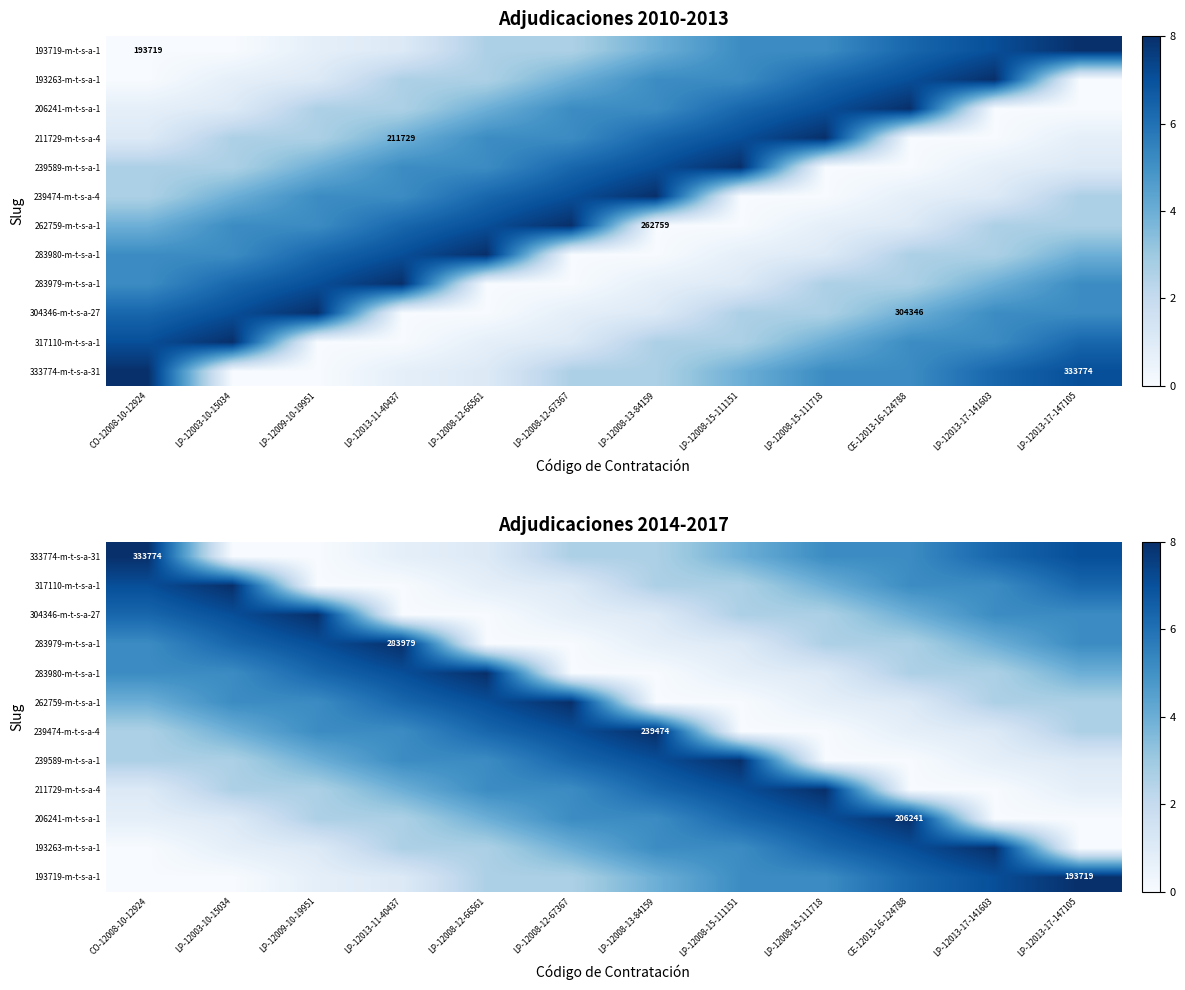

What is the average value of the 193719-m-t-s-a-1 series?

3.6